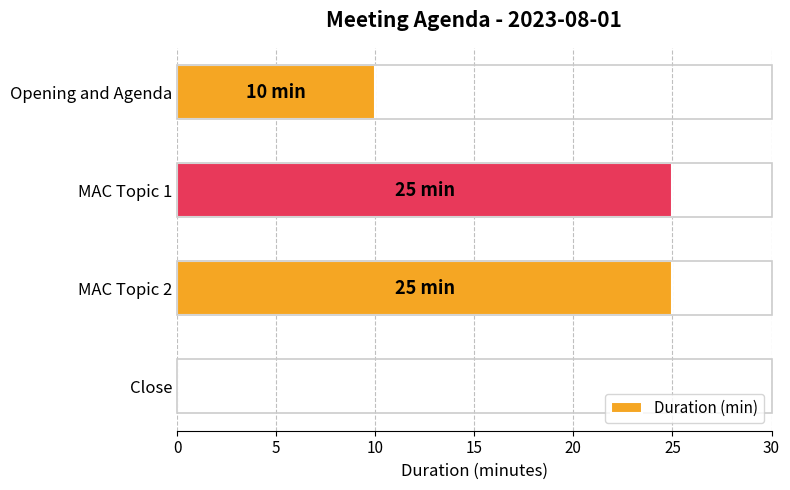

Reading top to bottom, list all the values displayed in this chart.

Opening and Agenda=10	MAC Topic 1=25	MAC Topic 2=25	Close=0